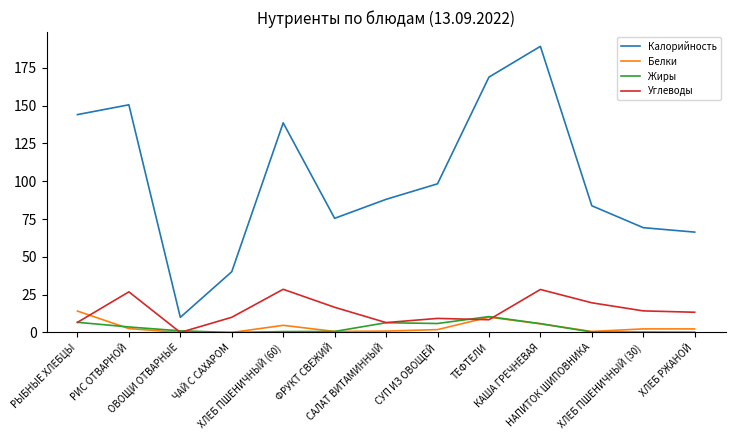

Which series has the largest total across all categories?

Калорийность